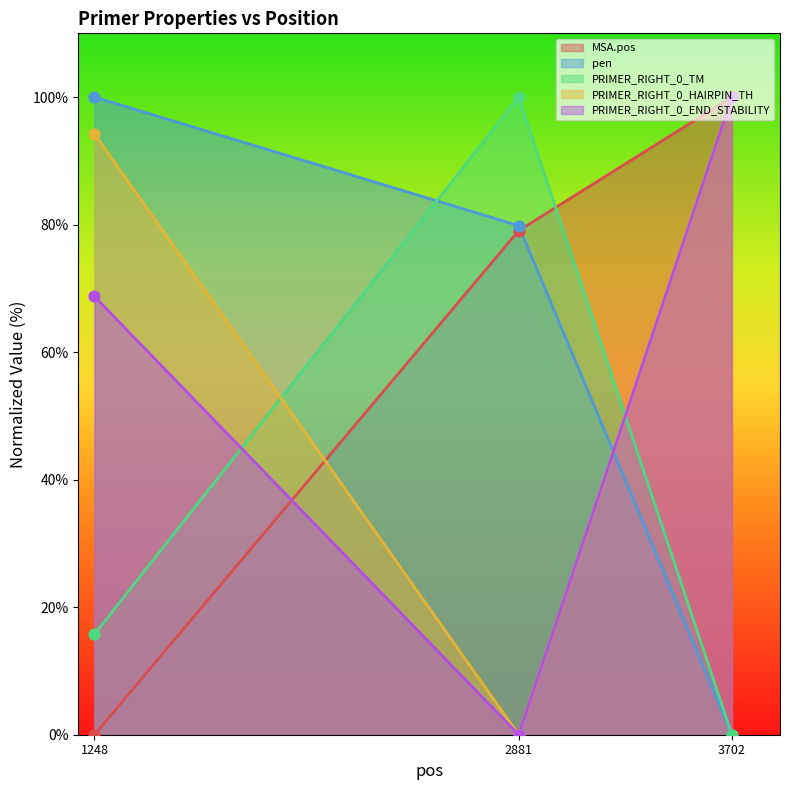

Which series has the largest total across all categories?

PRIMER_RIGHT_0_HAIRPIN_TH